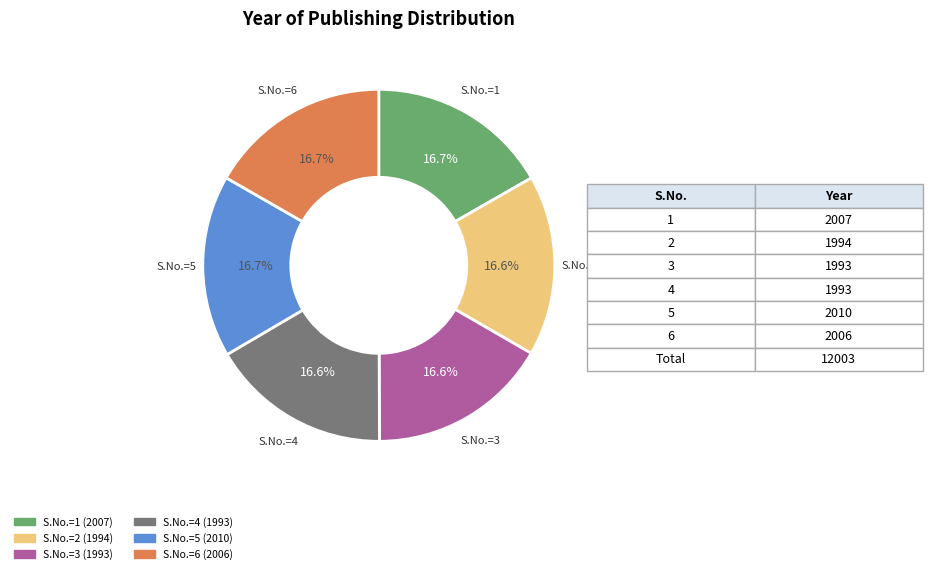

Is there a majority slice in this chart?

No